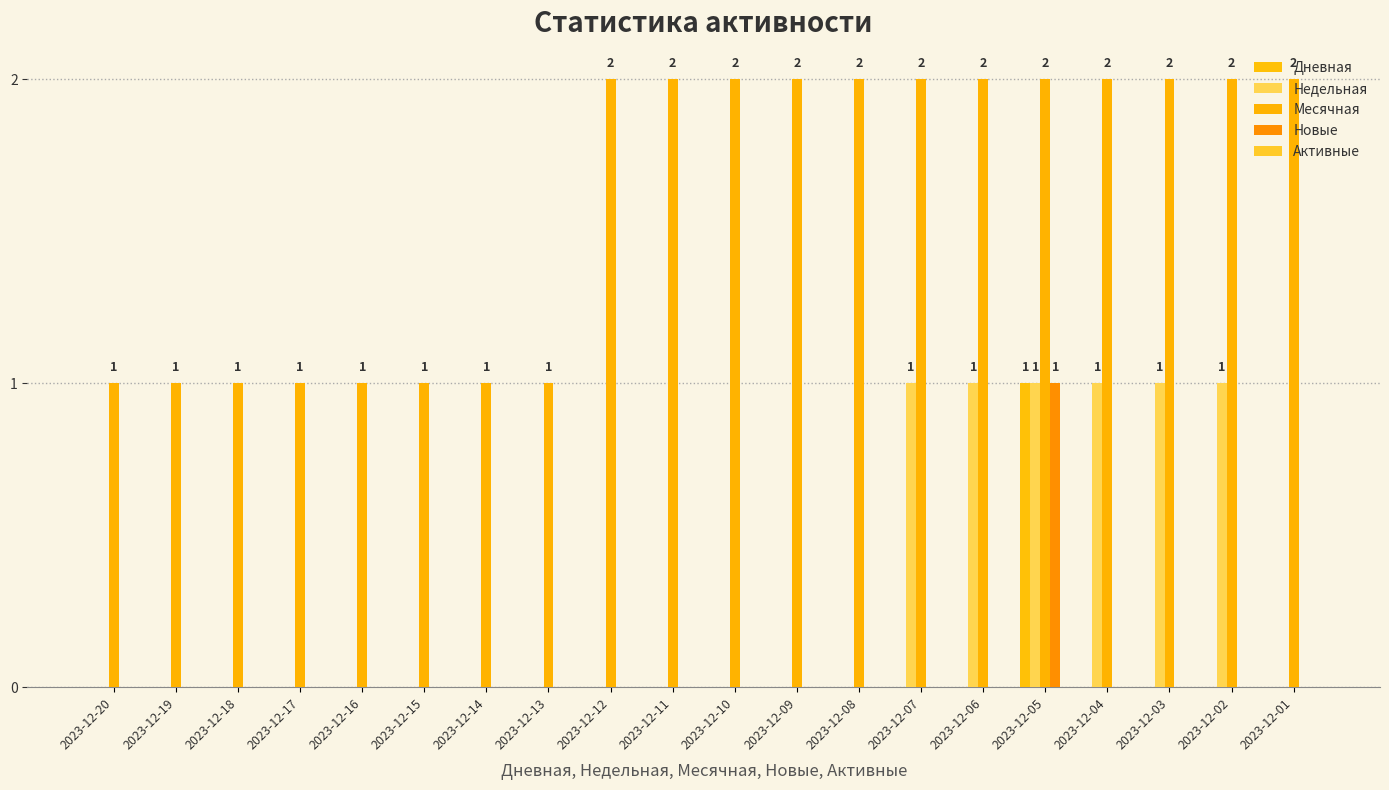

Is it true that Дневная equals 1 at 2023-12-01?

False